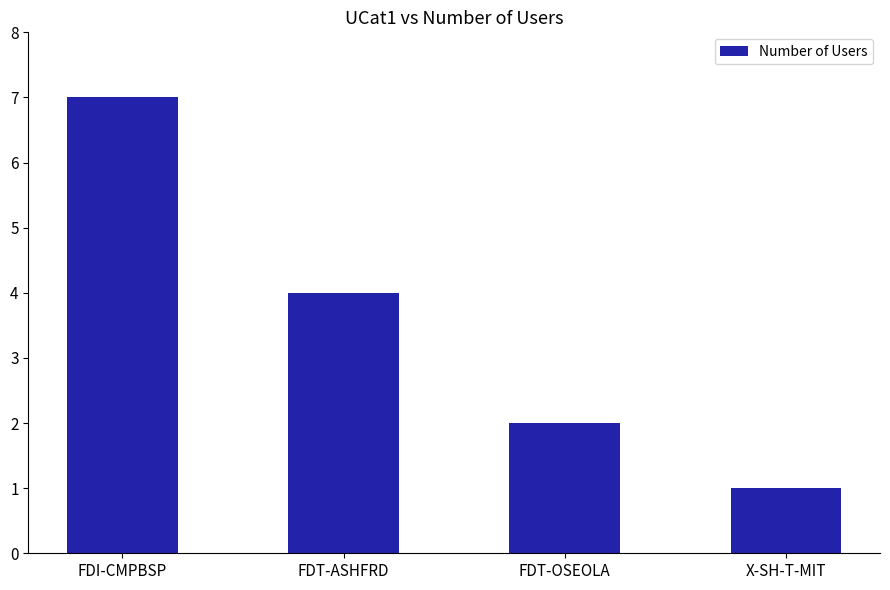

What is the label of the 1st bar from the left?

FDI-CMPBSP